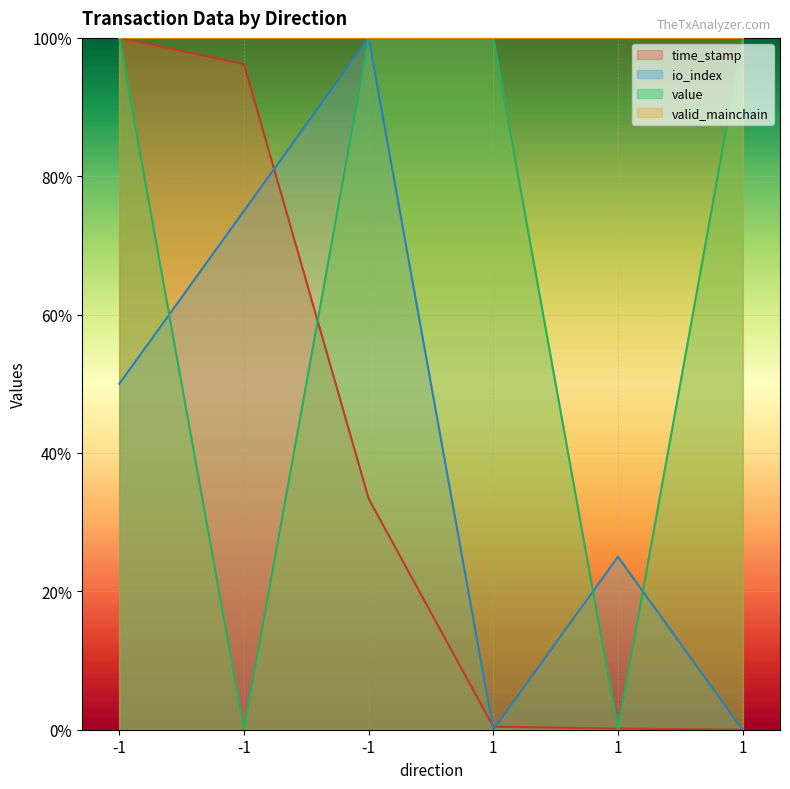

Rank the series at -1 from lowest to highest value.

io_index, value, time_stamp